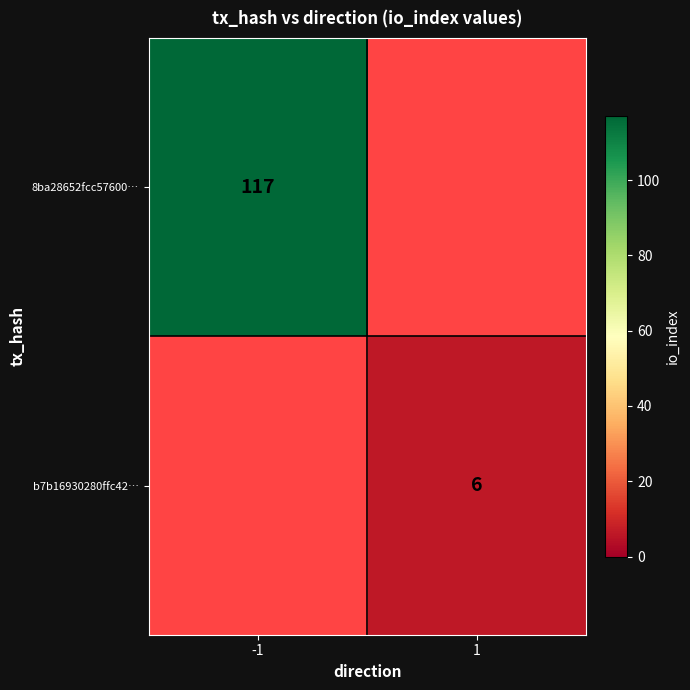

True or false: b7b16930280ffc42… has a value of 6 at 1.

True